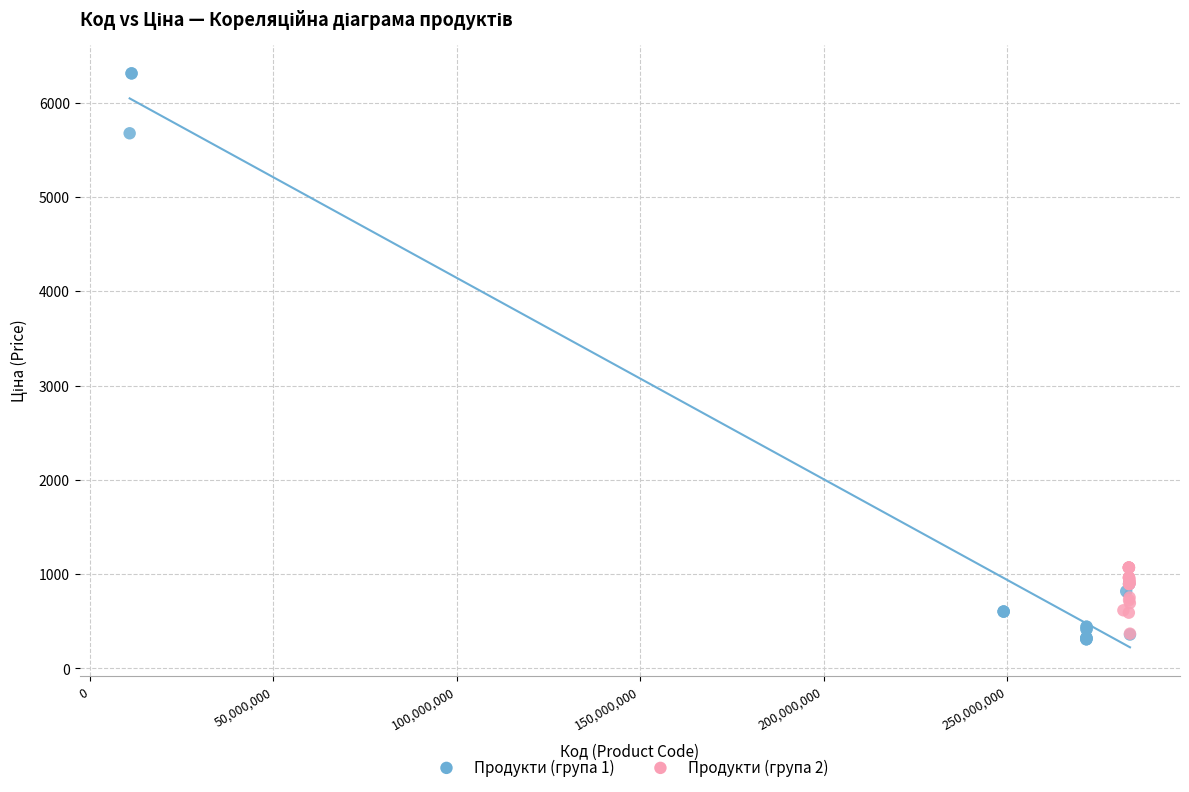

Which series has the largest Y range (max minus min)?

Продукти (група 1)